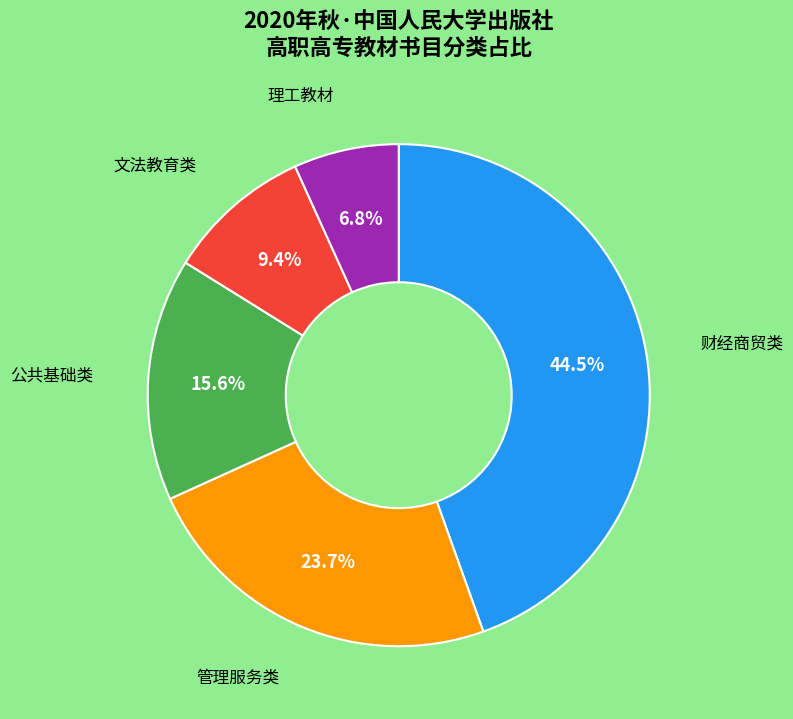

Does any single category account for the majority?

No